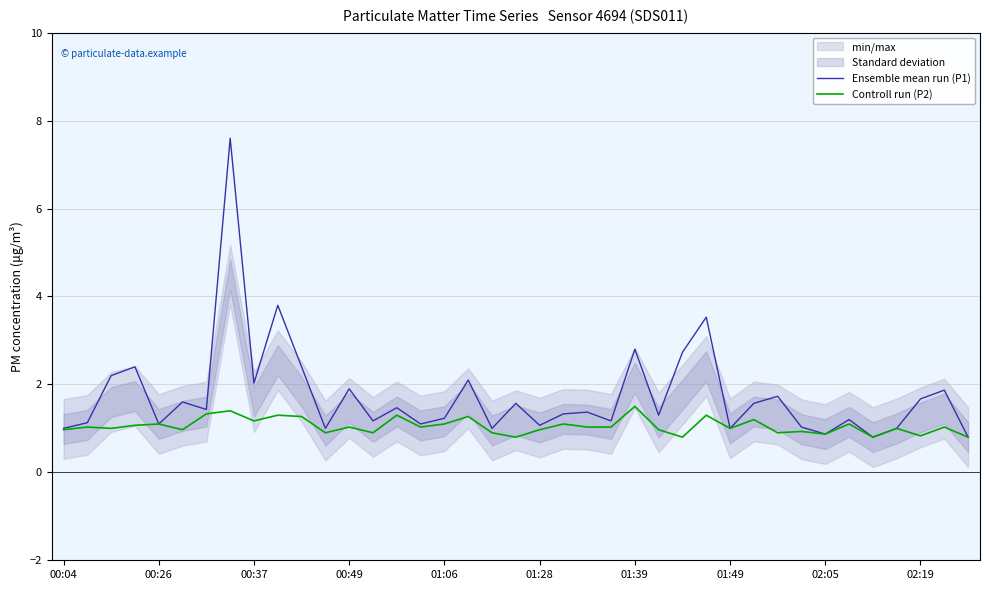

What is the minimum value for Controll run (P2)?

0.8